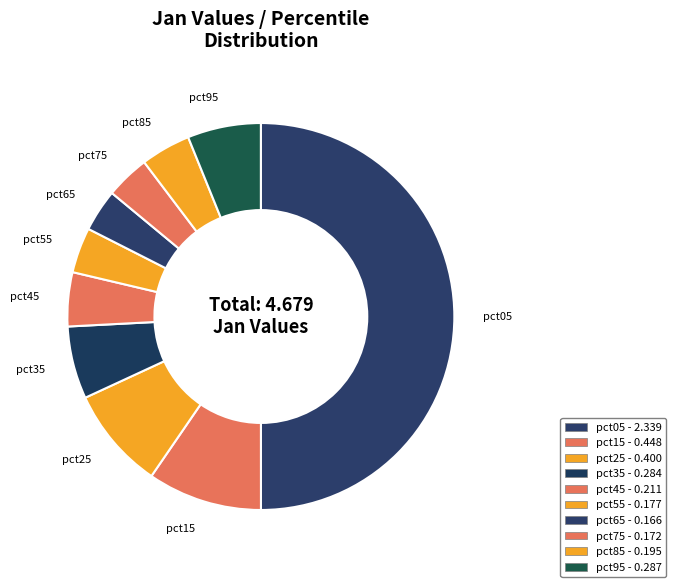

Does pct95 represent more than half of the total?

No